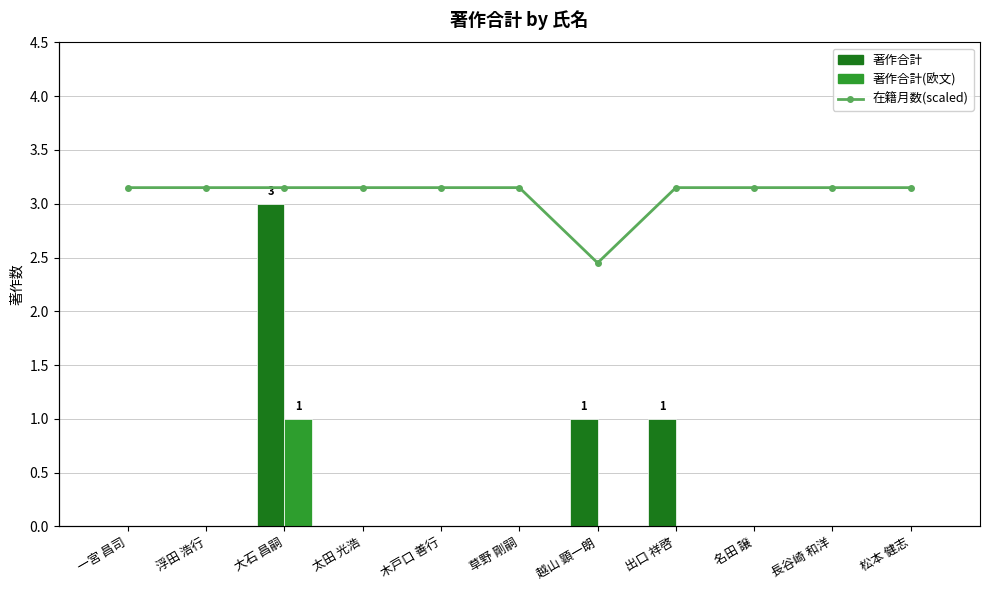

List the labels in order of 在籍月数(scaled) value, smallest first.

越山 顕一朗, 一宮 昌司, 浮田 浩行, 大石 昌嗣, 太田 光浩, 木戸口 善行, 草野 剛嗣, 出口 祥啓, 名田 譲, 長谷崎 和洋, 松本 健志